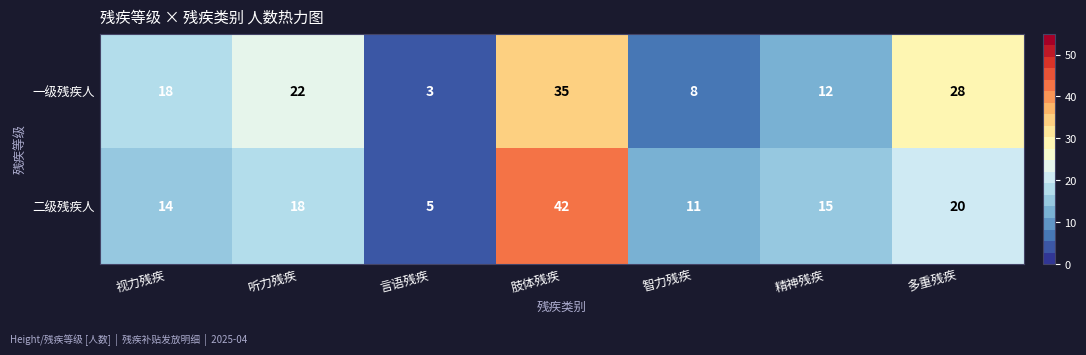

At which category does the chart reach its peak across all series?

肢体残疾